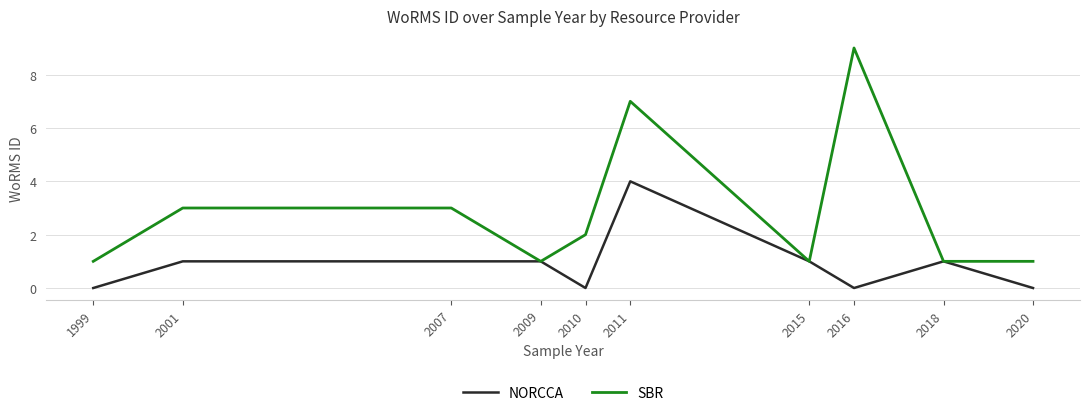

What is the highest value of the NORCCA series?

4